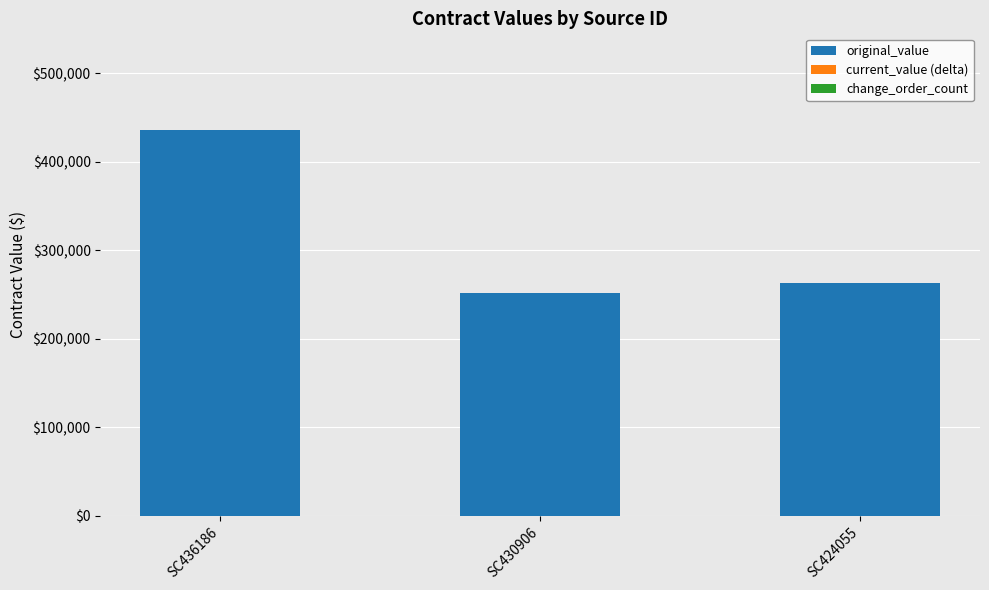

Reading left to right, what are all the values shown in this chart?

SC436186=435880	SC430906=251000	SC424055=263000